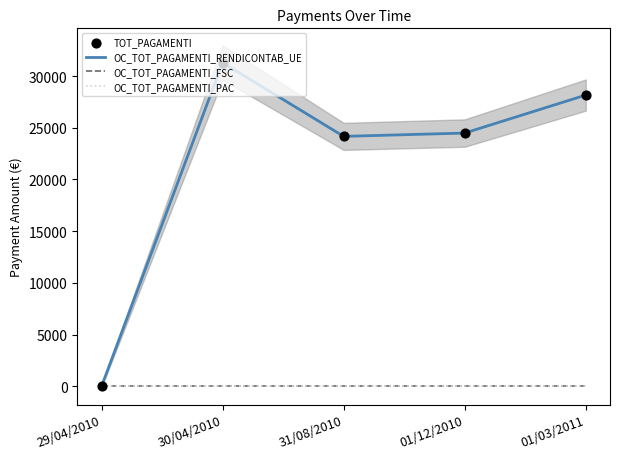

Which series has the largest total across all categories?

OC_TOT_PAGAMENTI_RENDICONTAB_UE